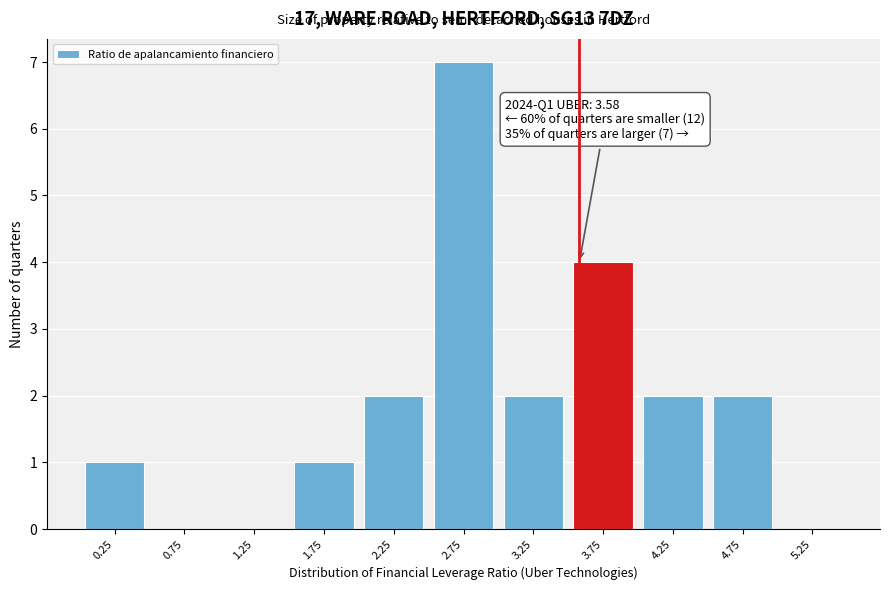

Which range on the x-axis has the tallest bar?

2.5 to 3.0